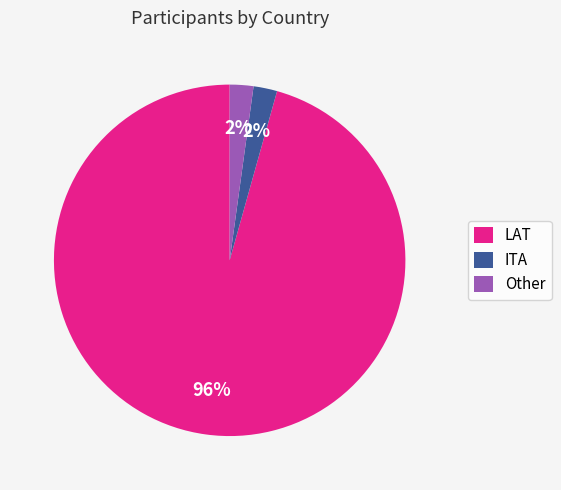

Combined, do LAT and ITA account for over 50%?

Yes